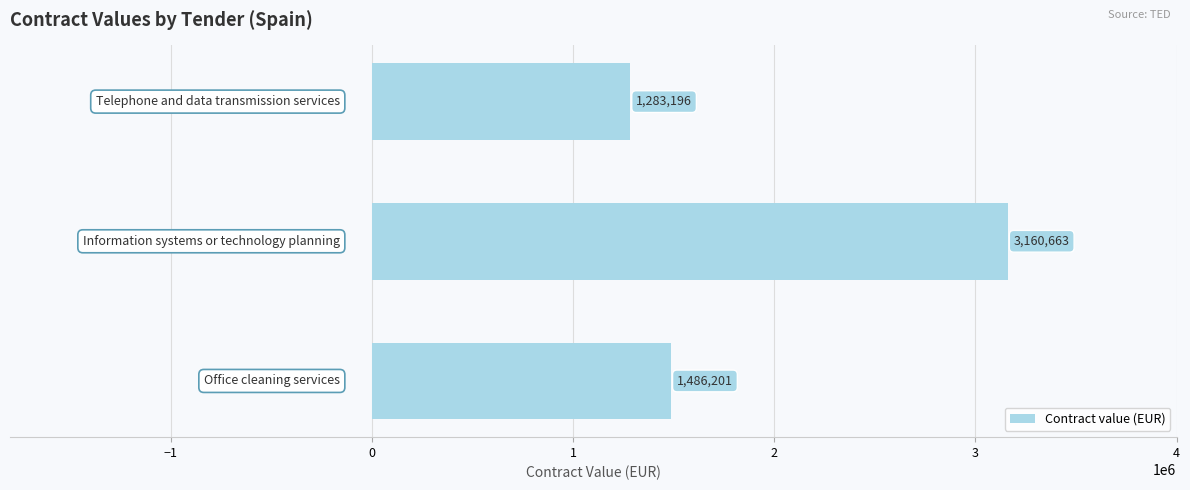

What is the difference between the maximum and minimum values?

1877467